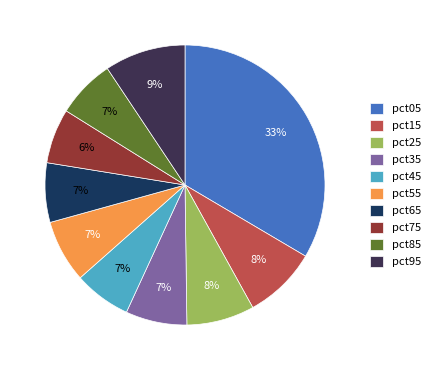

Is it true that pct25 is 8% of the pie?

True